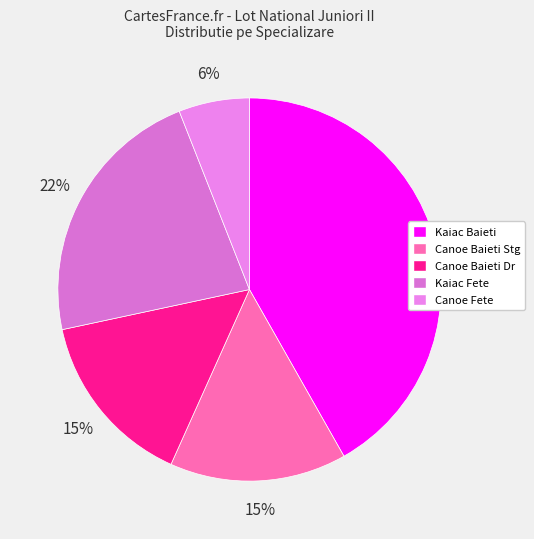

Does any single category account for the majority?

No